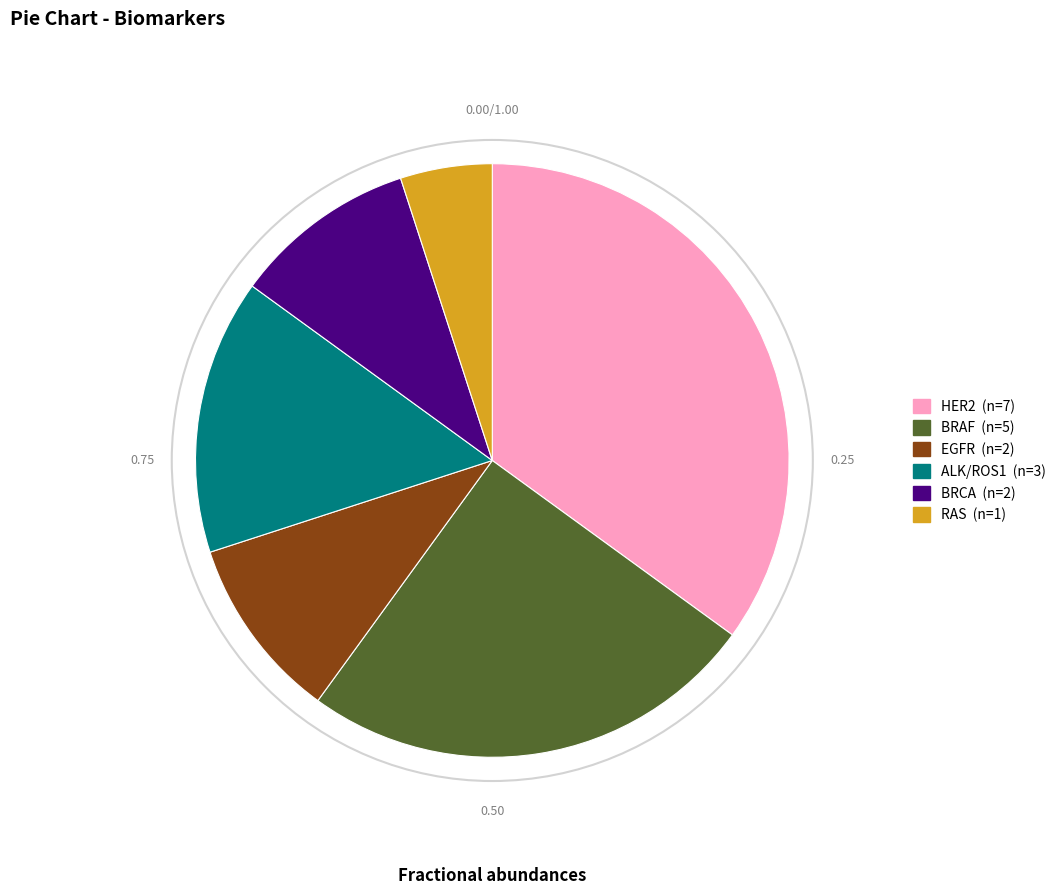

What is the ratio of the value at HER2 to the value at BRAF?

1.4